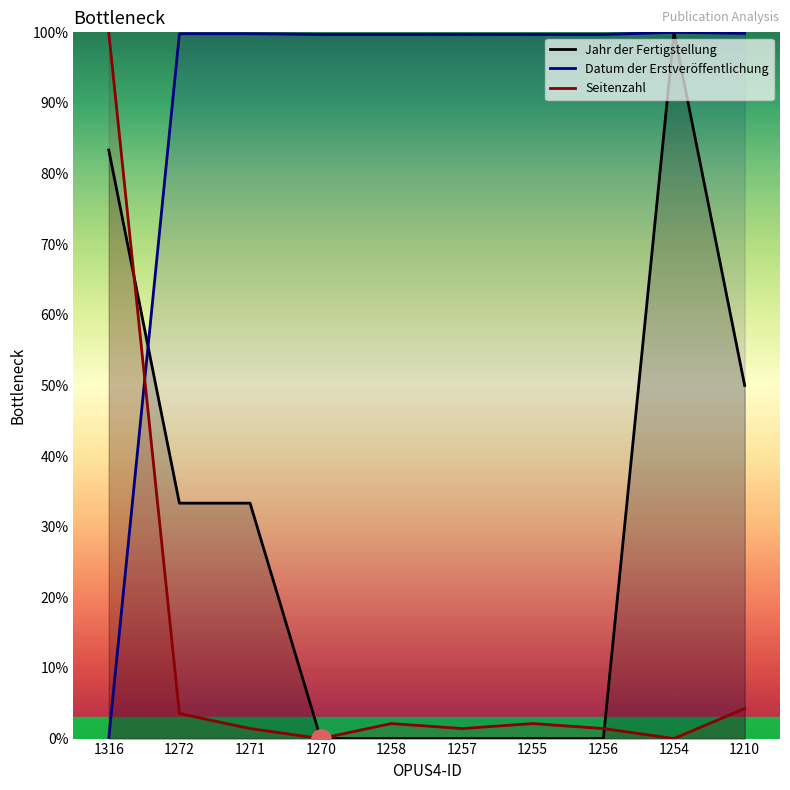

True or false: Jahr der Fertigstellung has more than 2 points higher than both neighbors.

False